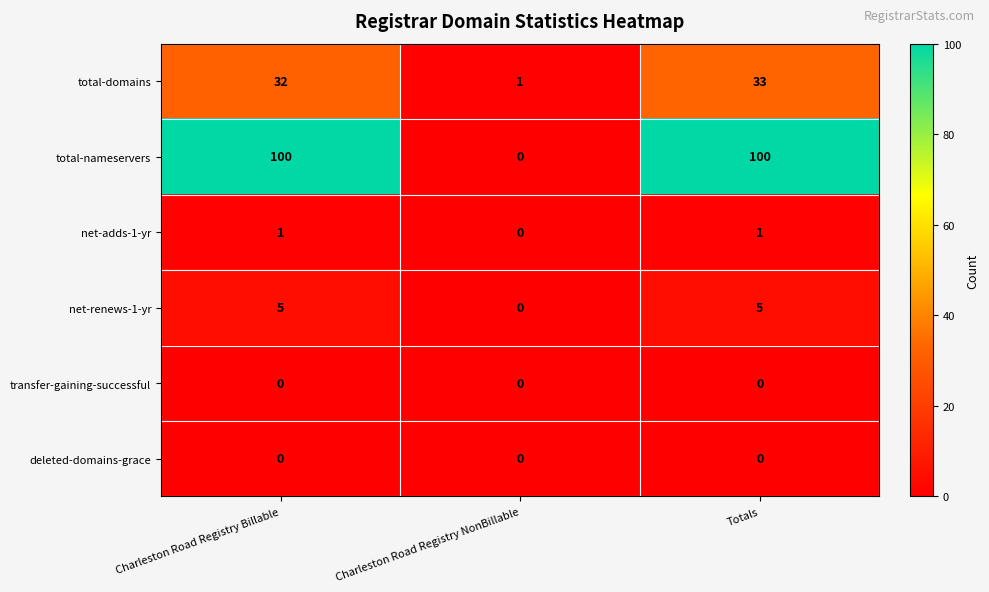

The value of total-nameservers at Charleston Road Registry Billable is 100. True or false?

True